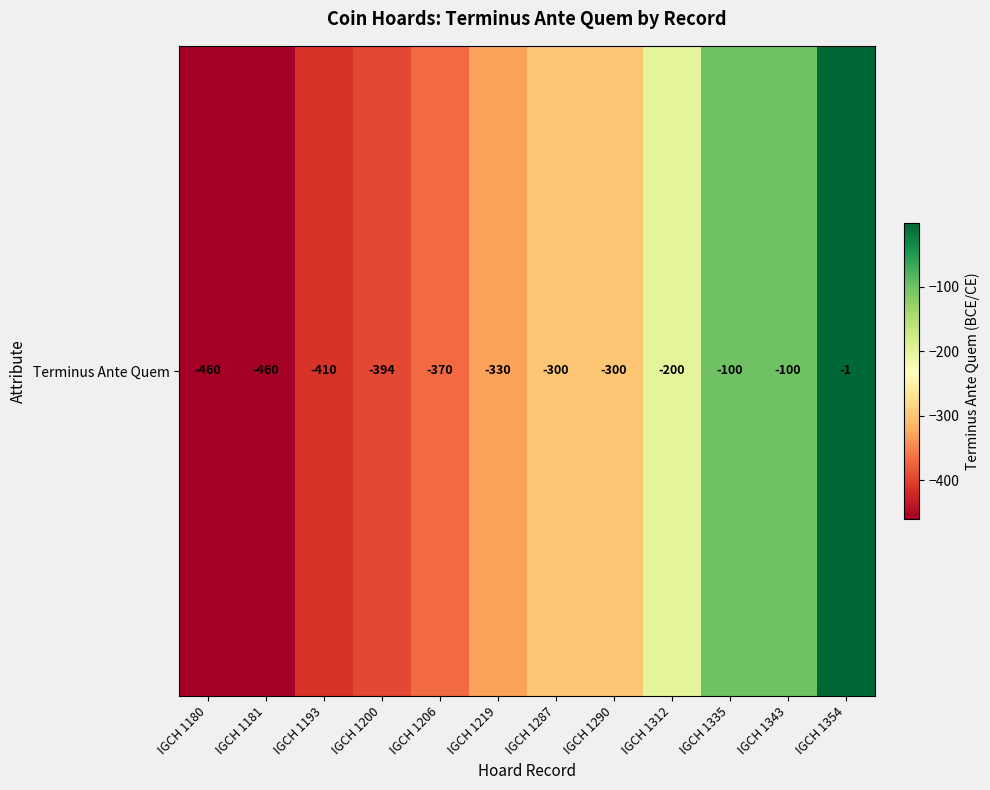

List the labels in order of value, largest first.

IGCH 1354, IGCH 1335, IGCH 1343, IGCH 1312, IGCH 1287, IGCH 1290, IGCH 1219, IGCH 1206, IGCH 1200, IGCH 1193, IGCH 1180, IGCH 1181